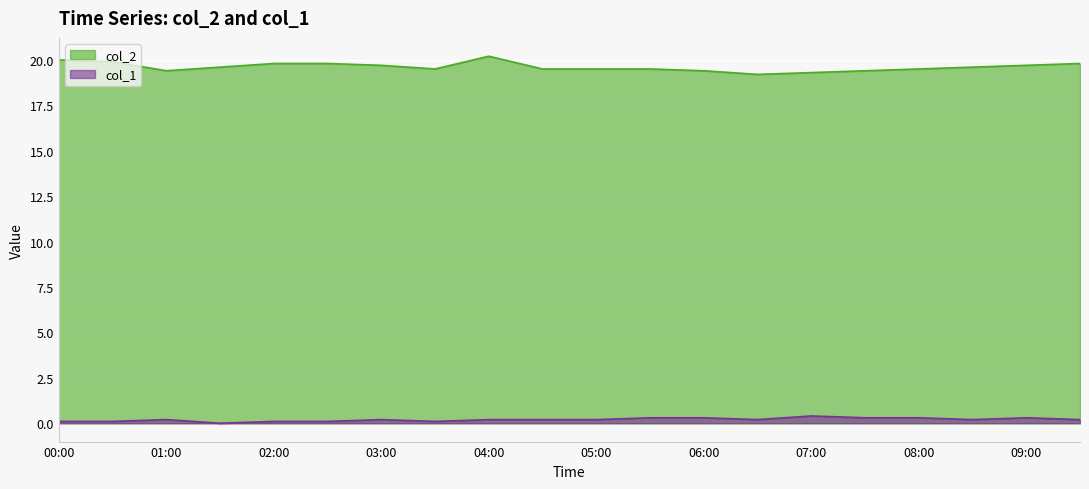

True or false: col_1 has more than 1 points higher than both neighbors.

True